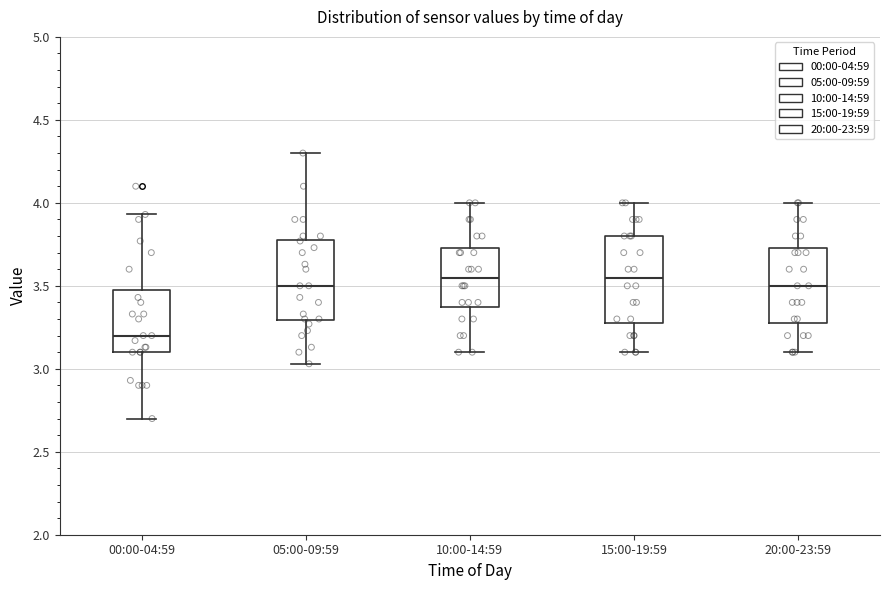

Which box has the lowest median line?

00:00-04:59